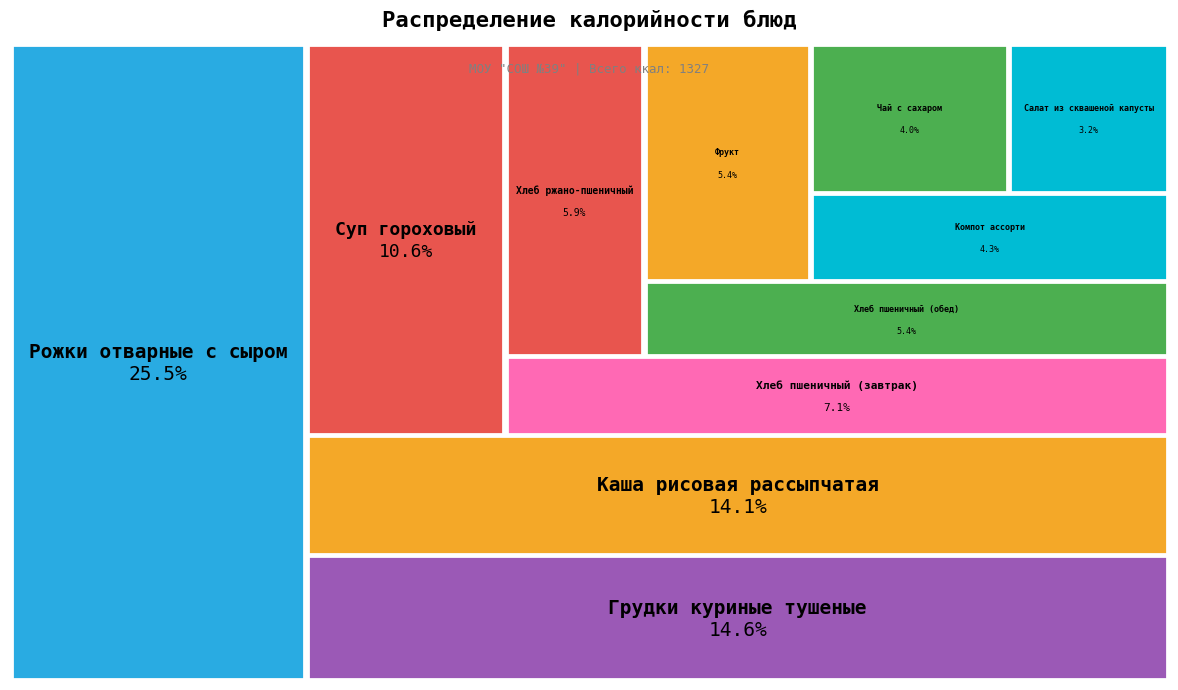

Which category has the smallest portion of the pie?

Салат из сквашеной капусты